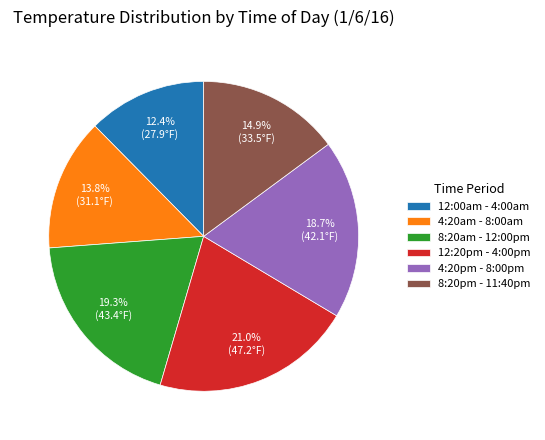

Between 8:20am - 12:00pm and 8:20pm - 11:40pm, which is larger?

8:20am - 12:00pm